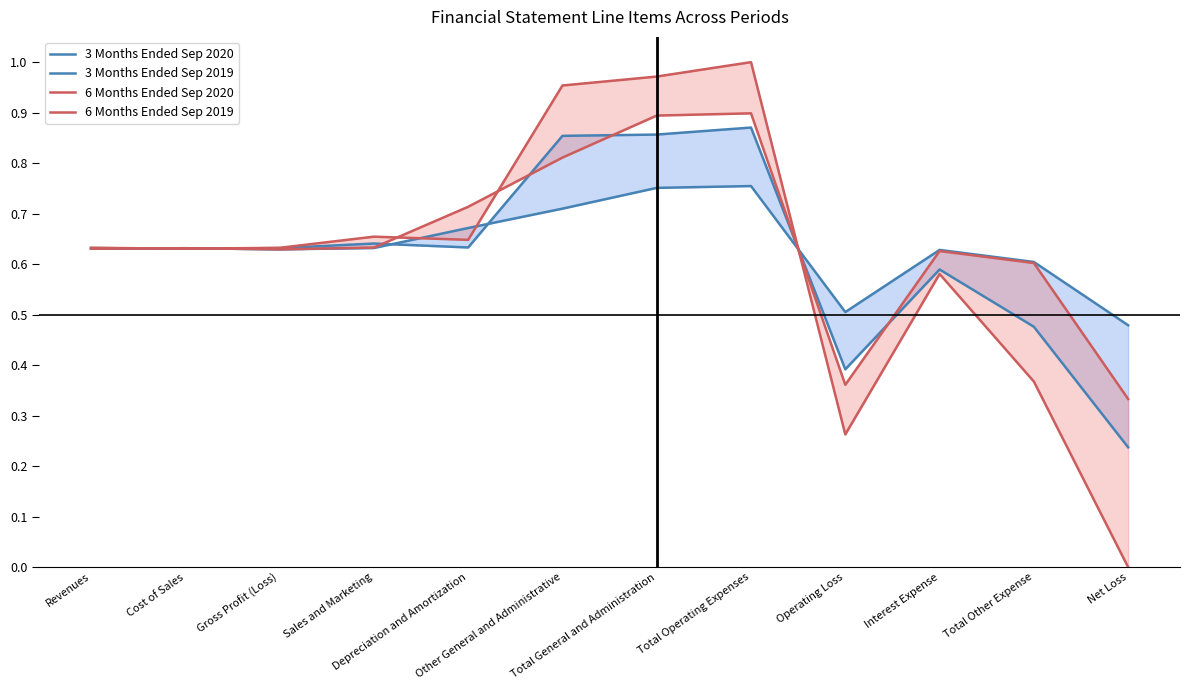

True or false: 6 Months Ended Sep 2019 has more than 0 interior local peaks.

True